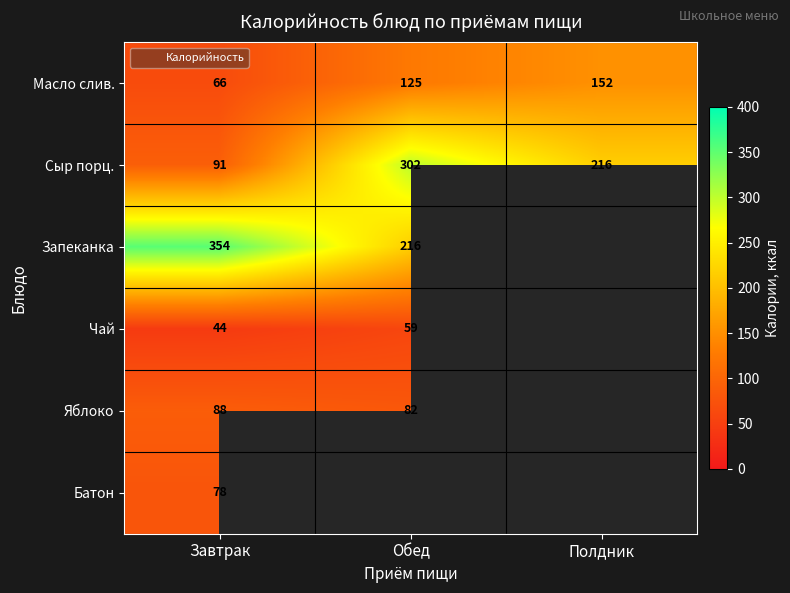

What is the spread (max minus min) of values at Завтрак?

310